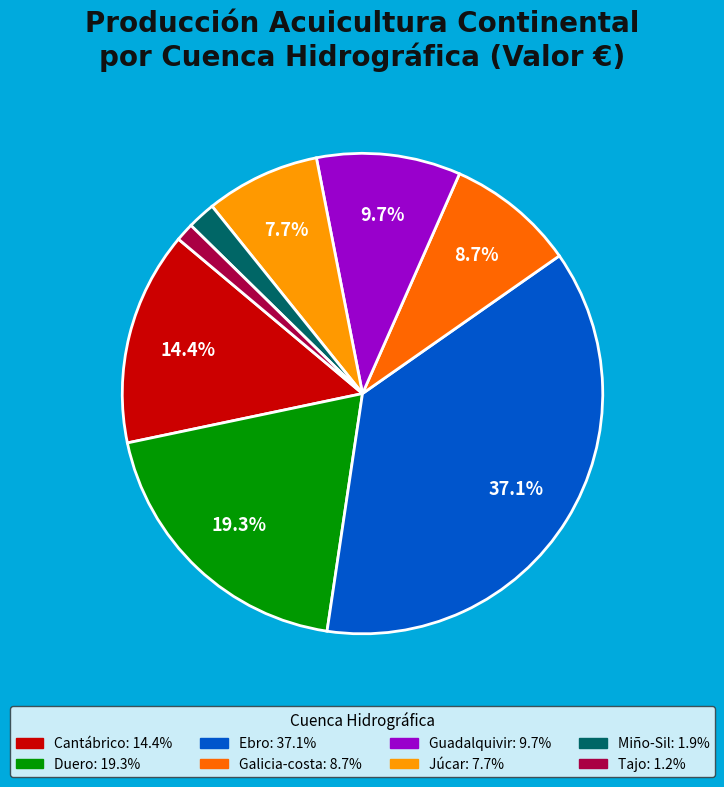

Which has a higher value, Cantábrico or Galicia-costa?

Cantábrico